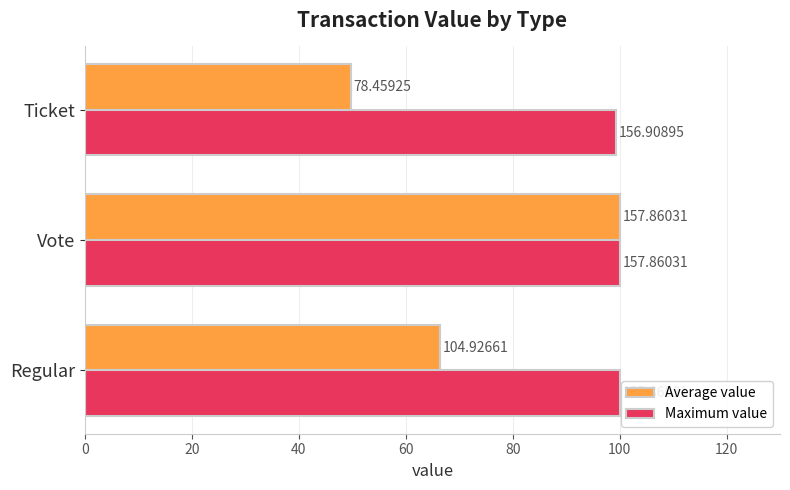

What is the sum of all Maximum value values?

299.4